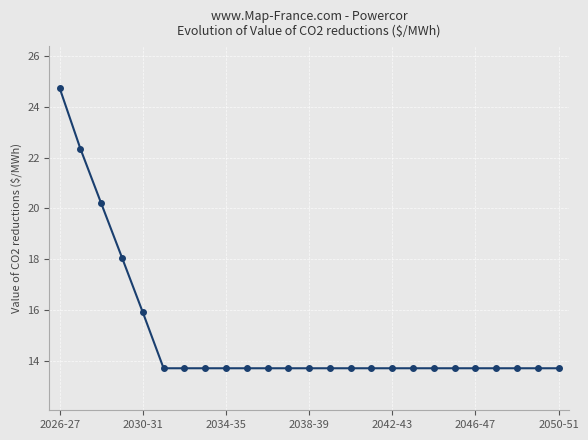

What is the minimum value shown in the chart?

13.7